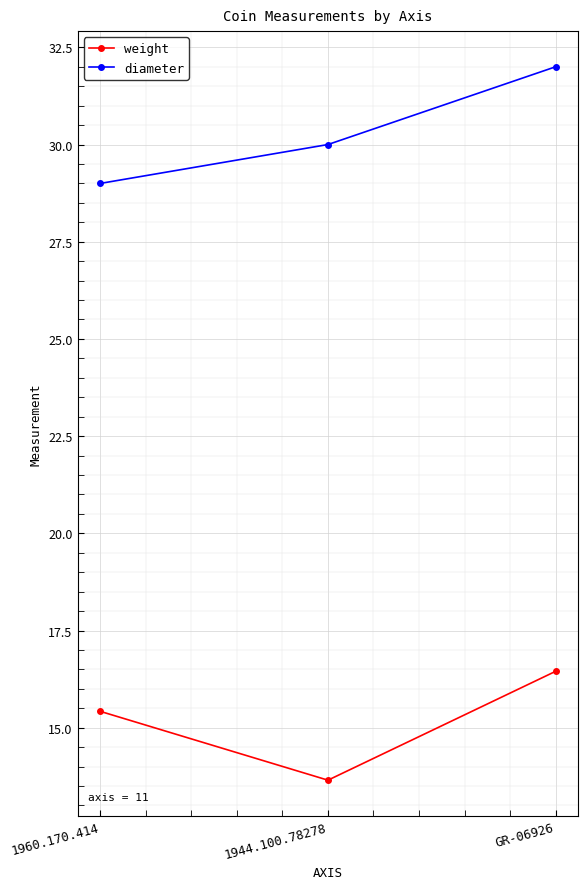

What is the average value of the diameter series?

30.3